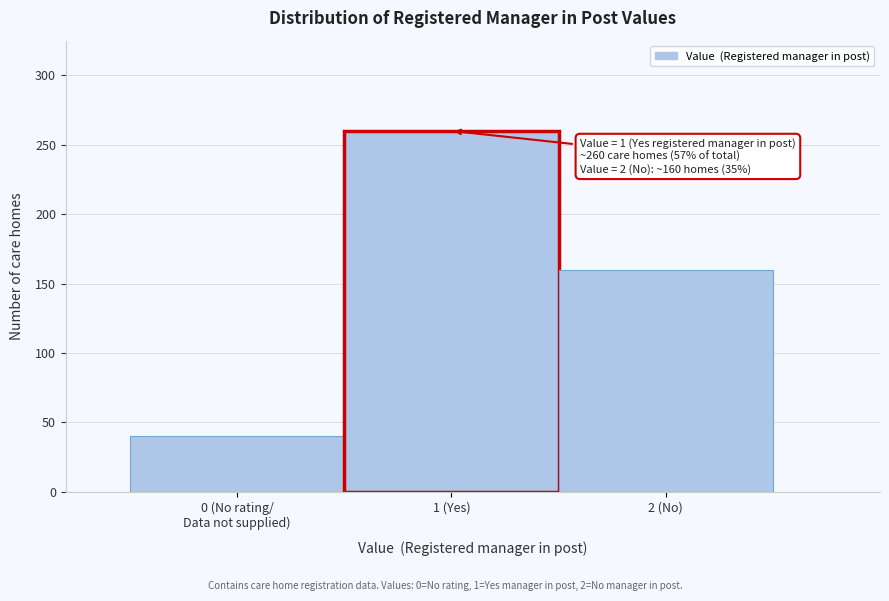

Reading left to right, extract all data points from this chart.

40	260	160